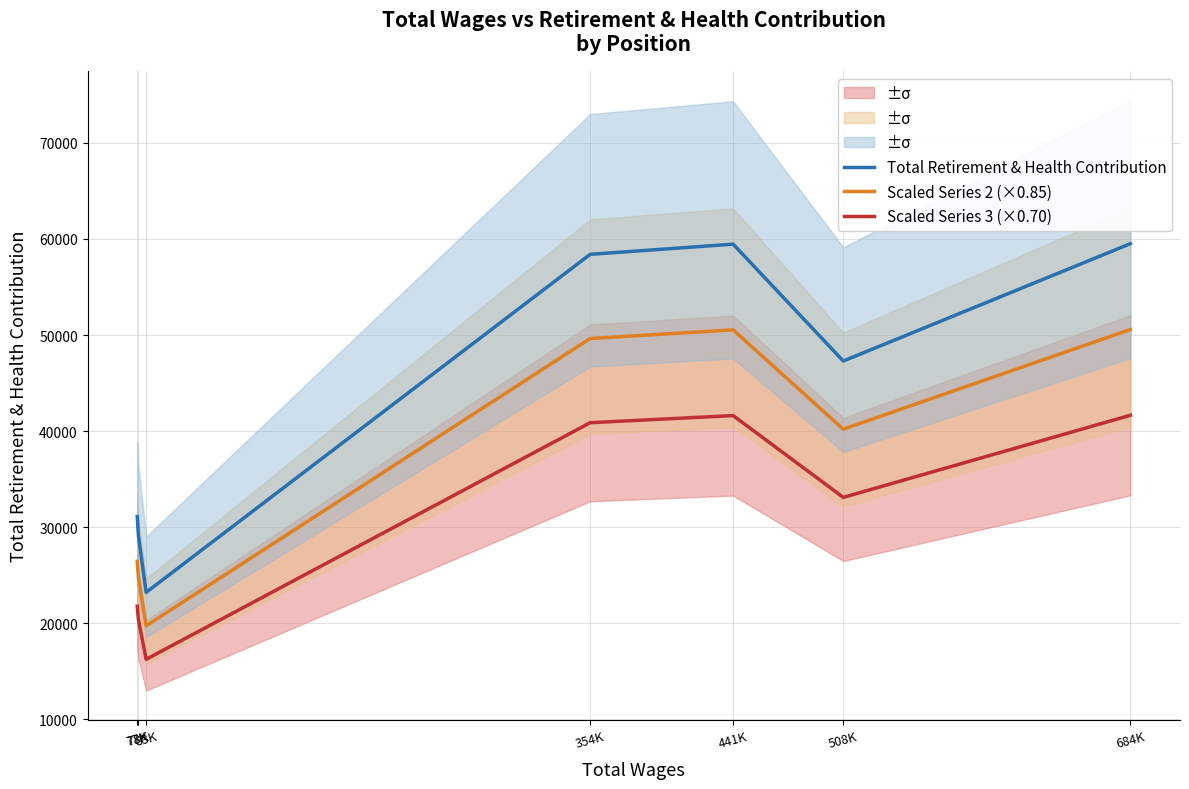

Where does the Scaled Series 3 (×0.70) series first go above 33105?

354K